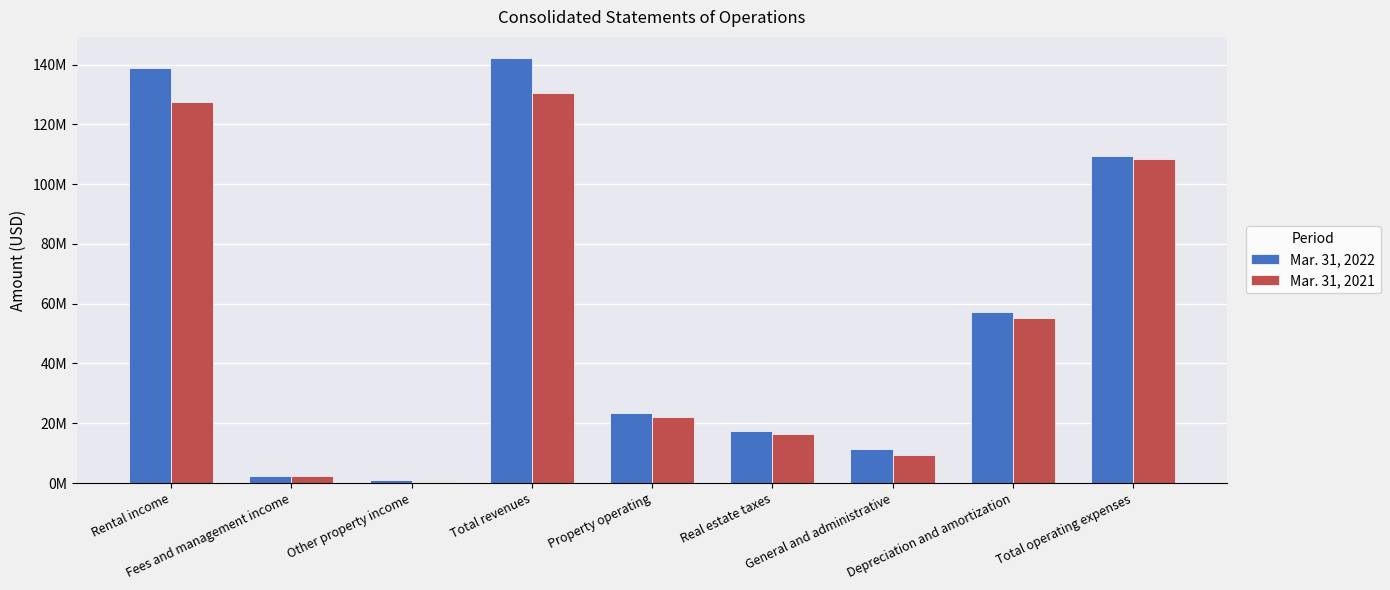

At Total operating expenses, list the series in order from largest to smallest.

Mar. 31, 2022, Mar. 31, 2021